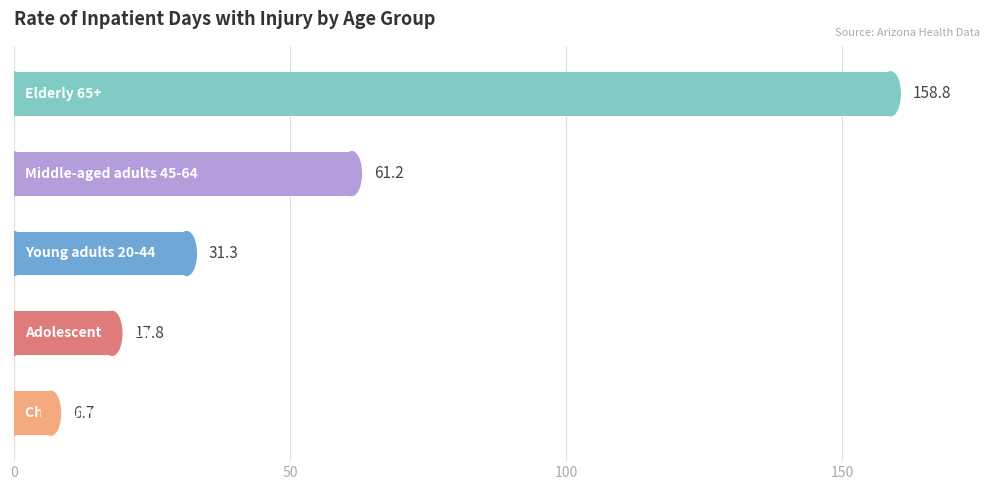

What is the greatest value displayed?

158.8